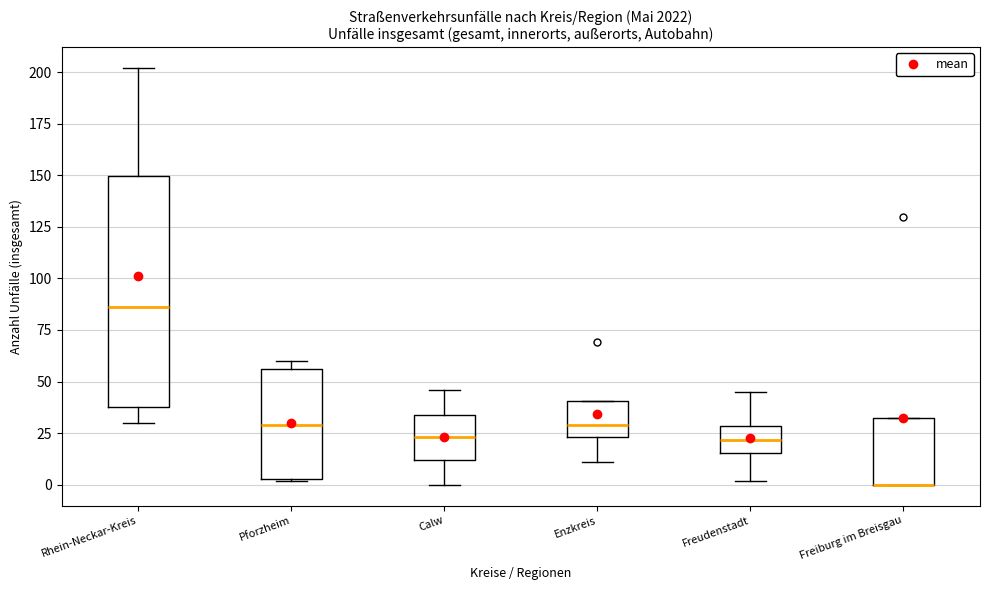

Where does the median line of the box for Enzkreis sit on the y-axis? The values are not printed on the chart, so give them approximately, as read against the axis.

30